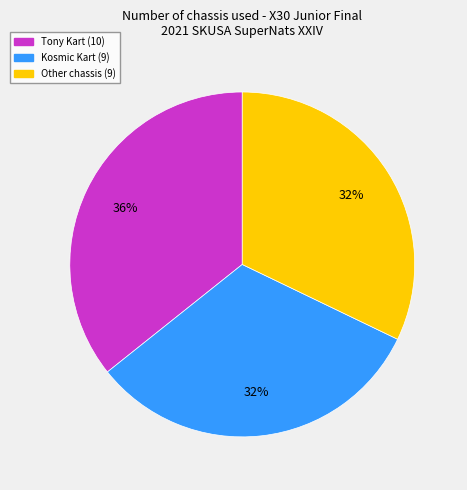

Does any single category account for the majority?

No